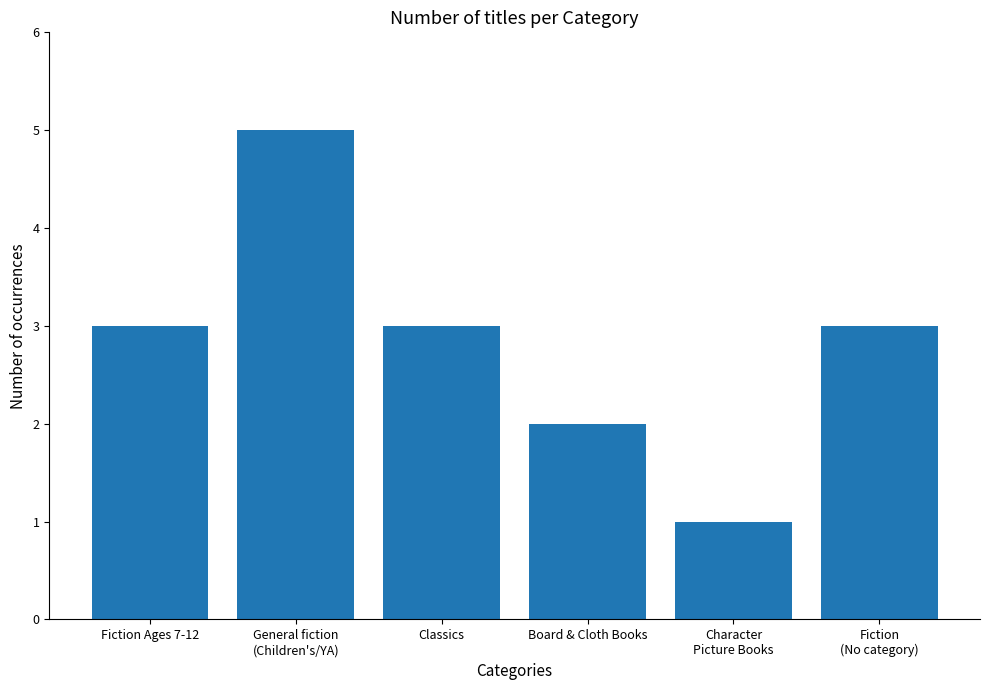

What is the label of the 1st bar from the right?

Fiction
(No category)